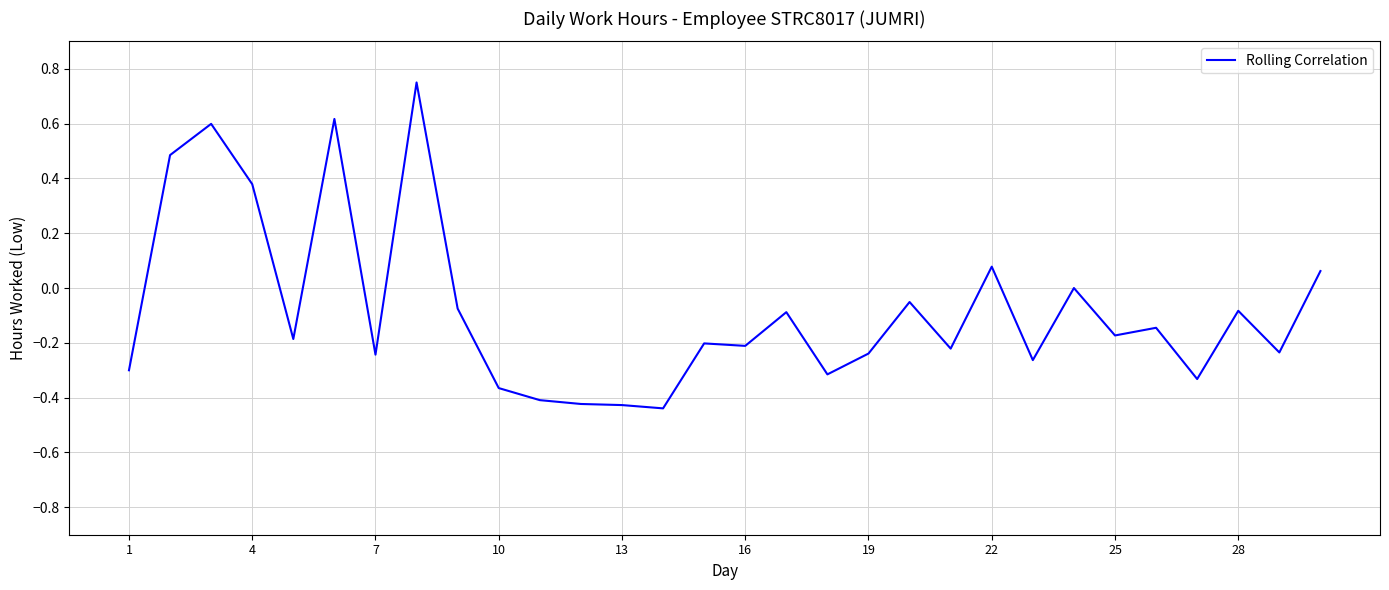

Does the chart display data point markers on the line(s)?

No